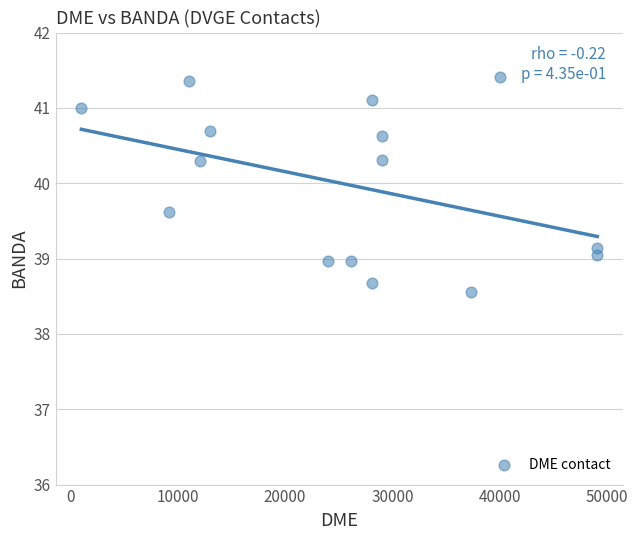

What is the range of X values (max minus min)?

48088.0